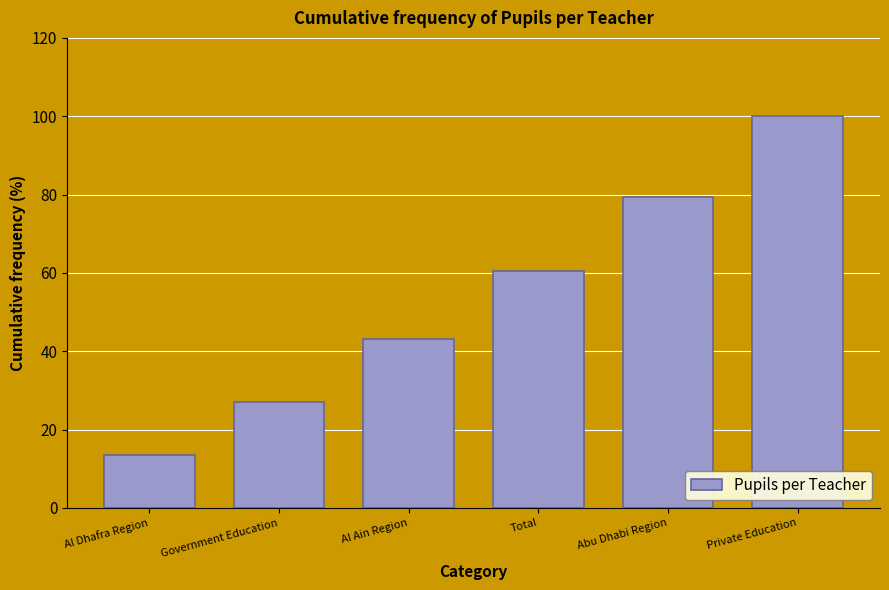

Reading right to left, what are all the values shown in this chart?

100.0	79.3	60.5	43.1	27.1	13.5